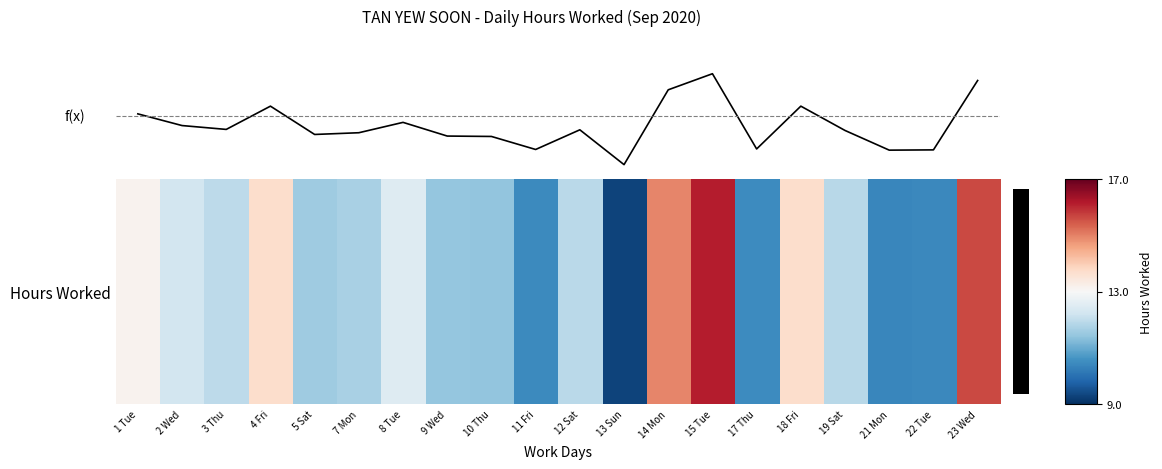

Count the number of data series in this chart.

2